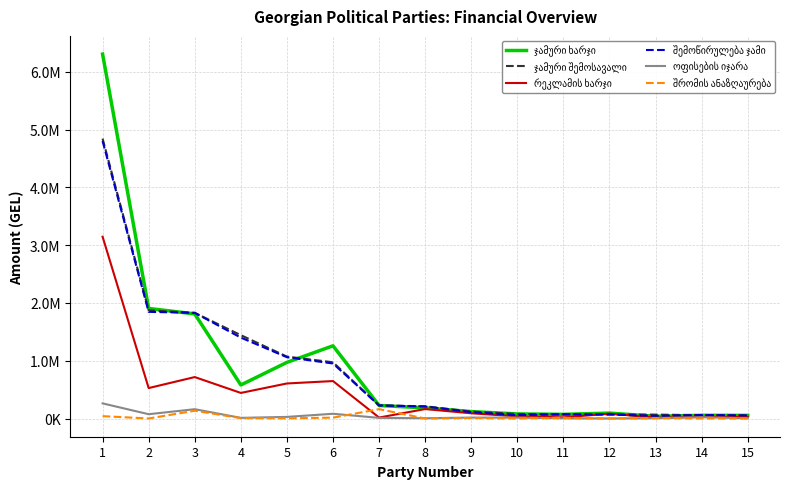

Which category has the highest value in the შრომის ანაზღაურება series?

7